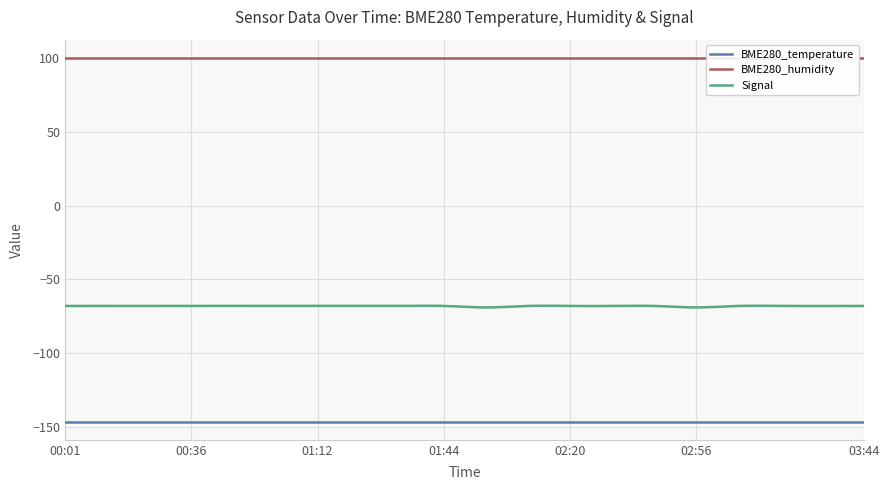

What is the value of the Signal point at the 5th from the left?

-68.0